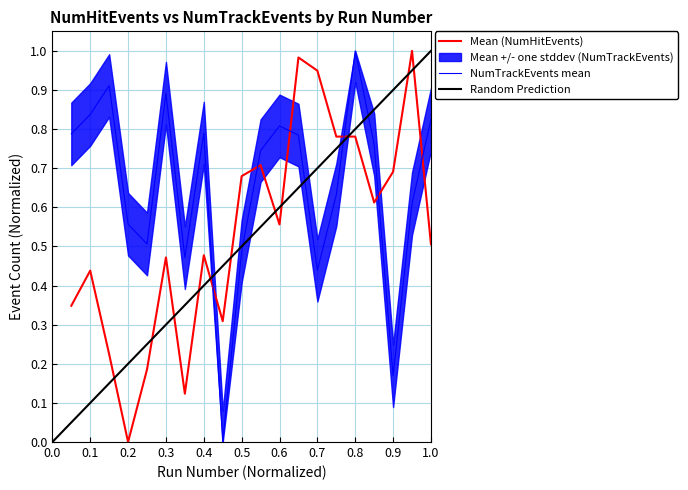

True or false: NumHitEvents has more than 2 interior local peaks.

True